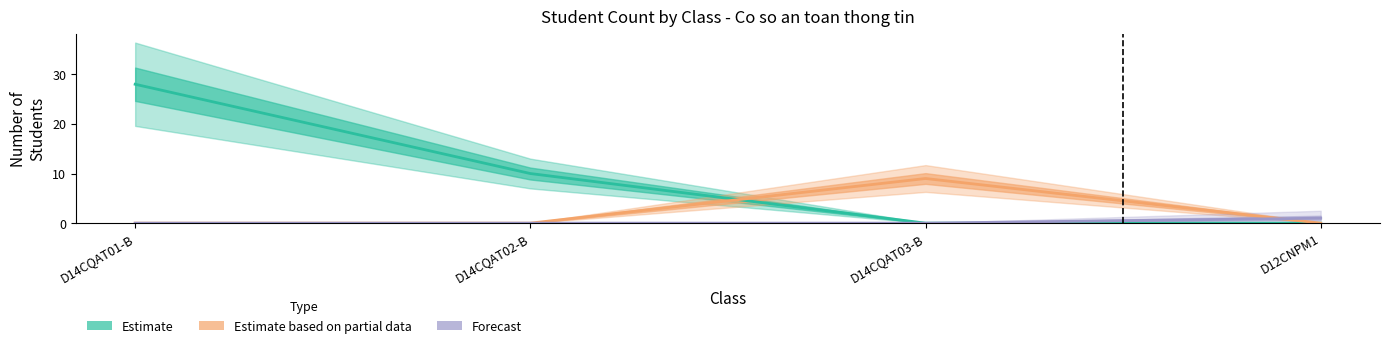

Reading left to right, what are all the values shown in this chart?

Estimate: D14CQAT01-B=28	D14CQAT02-B=10	D14CQAT03-B=0	D12CNPM1=0
Estimate based on partial data: D14CQAT01-B=0	D14CQAT02-B=0	D14CQAT03-B=9	D12CNPM1=0
Forecast: D14CQAT01-B=0	D14CQAT02-B=0	D14CQAT03-B=0	D12CNPM1=1